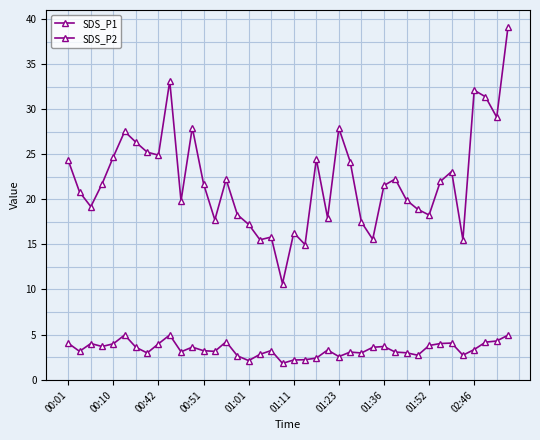

How many distinct data groups are displayed?

2